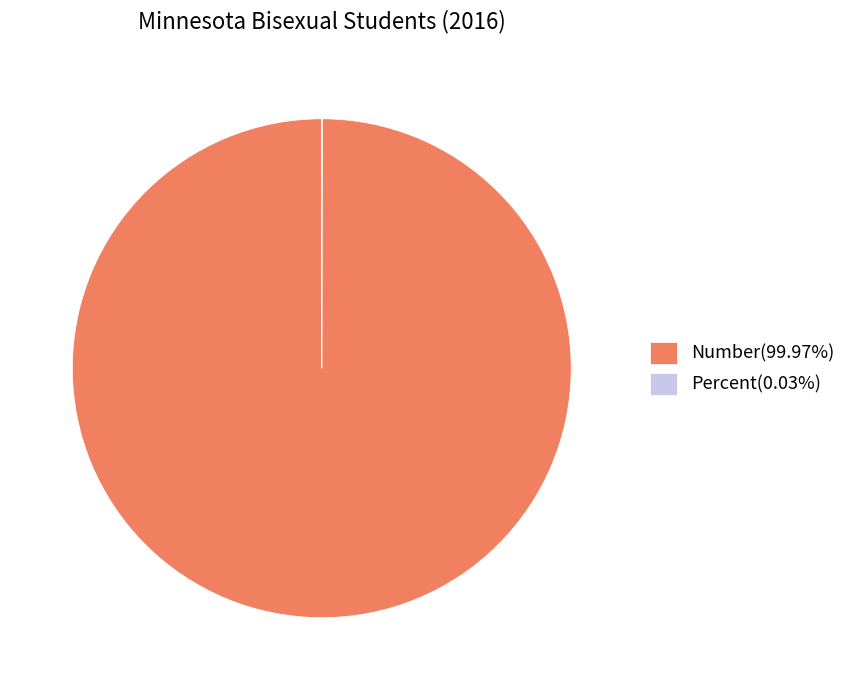

Is Number(99.97%) the majority of the pie?

Yes